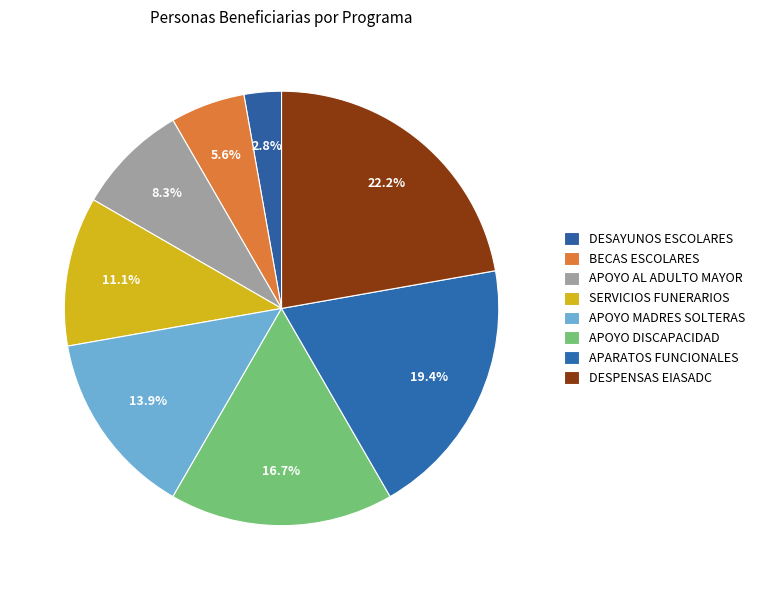

How many segments does this pie chart have?

8